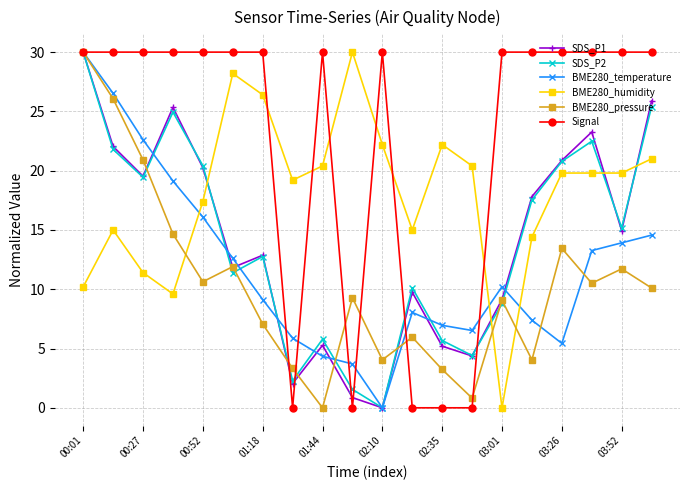

Is this an area chart (filled region under the line)?

No